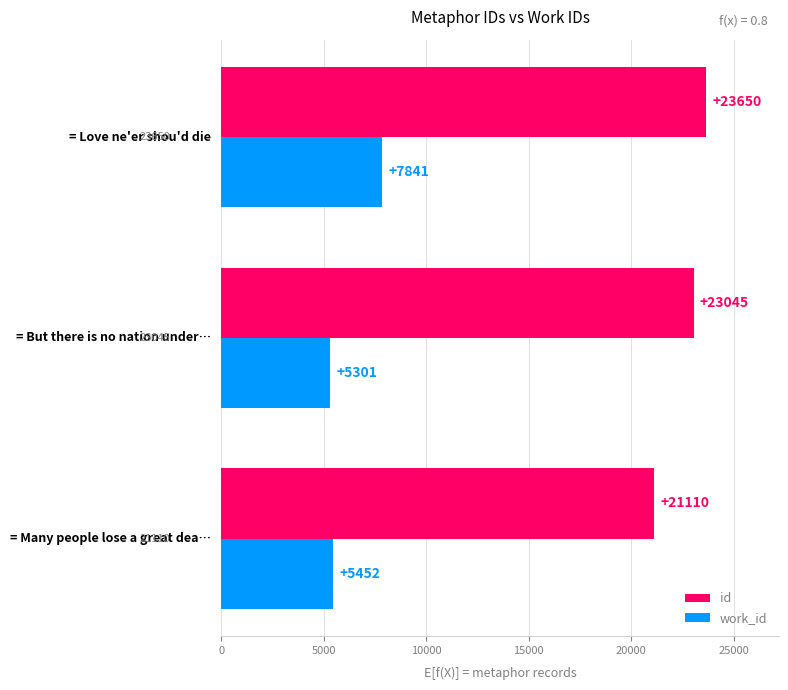

What is the lowest value of the work_id series?

5301